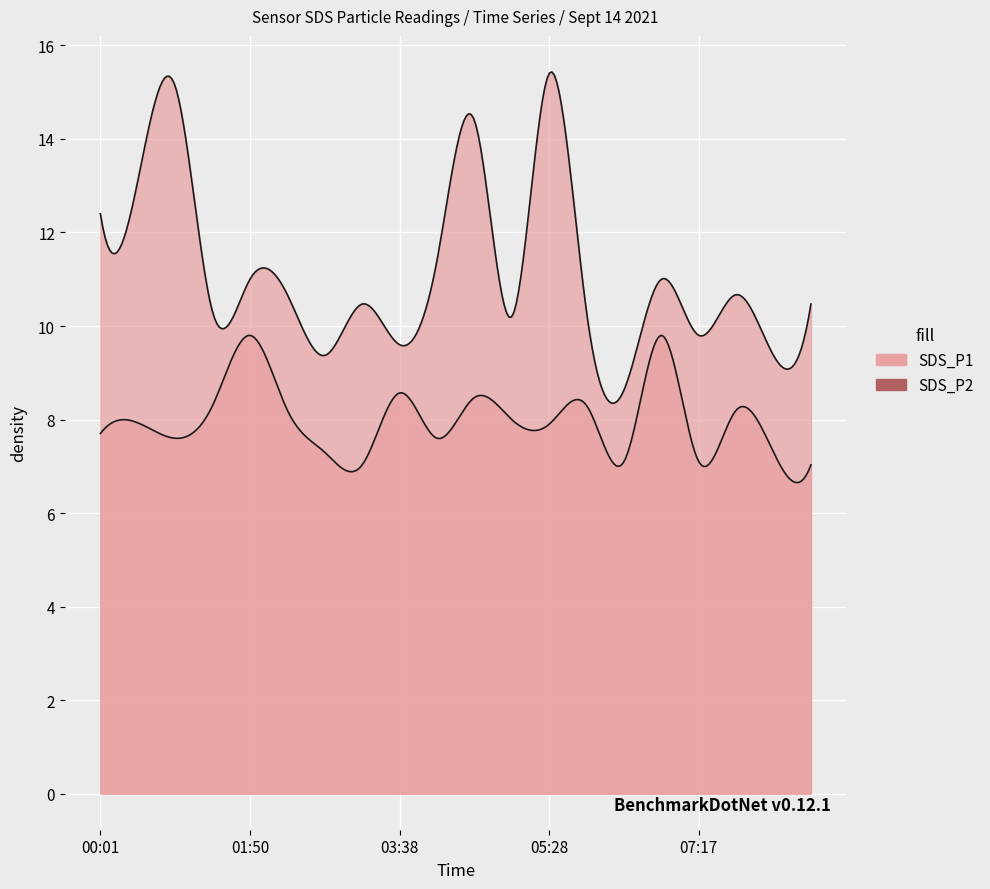

What is the difference between the maximum and minimum values in the SDS_P2 series?

2.8